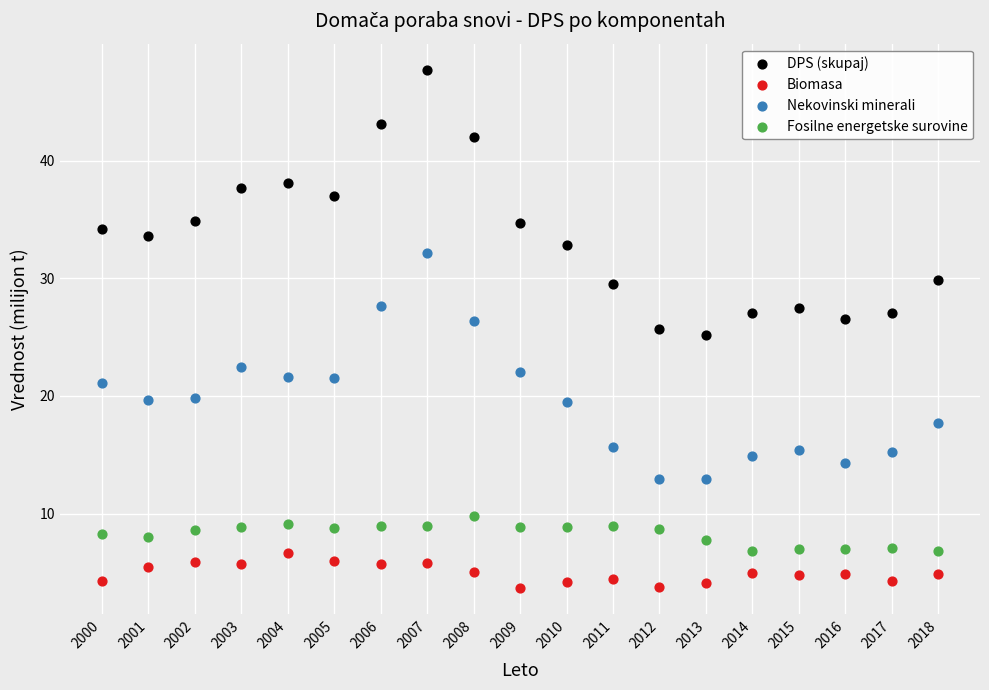

Which series reaches the maximum Y coordinate?

DPS (skupaj)